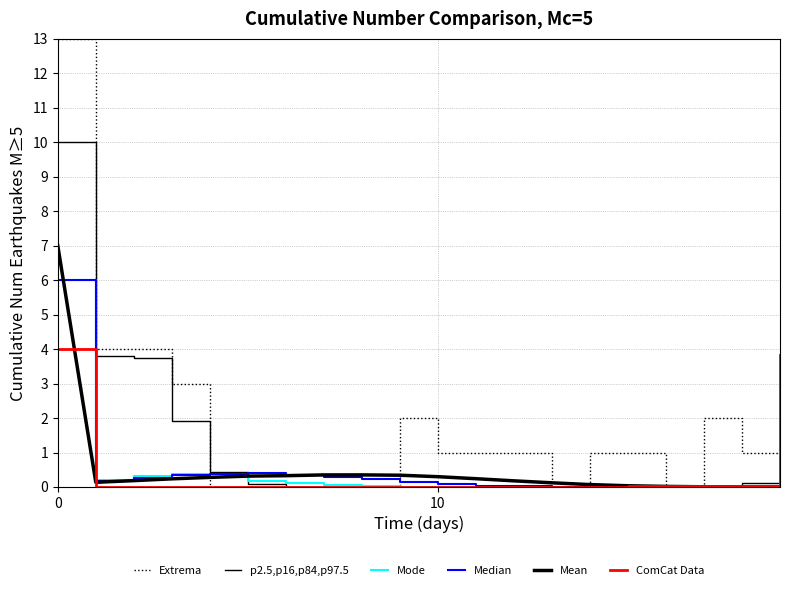

Reading left to right, list all the values displayed in this chart.

Extrema: 13.0	4.0	4.0	3.0	0.0	0.0	0.0	0.0	0.0	2.0	1.0	1.0	1.0	0.0	1.0	1.0	0.0	2.0	1.0	1.0
p2.5,p16,p84,p97.5: 10.0	3.8	3.7	1.9	0.4	0.1	0.0	0.0	0.0	0.0	0.0	0.0	0.0	0.0	0.0	0.0	0.0	0.0	0.1	0.0
Mode: 6.0	0.2	0.3	0.4	0.3	0.2	0.1	0.0	0.0	0.0	0.0	0.0	0.0	0.0	0.0	0.0	0.0	0.0	0.0	0.0
Median: 6.0	0.2	0.3	0.3	0.4	0.4	0.4	0.3	0.2	0.2	0.1	0.0	0.0	0.0	0.0	0.0	0.0	0.0	0.0	0.0
Mean: 7.0	0.1	0.2	0.2	0.3	0.3	0.3	0.3	0.4	0.3	0.3	0.2	0.2	0.1	0.1	0.0	0.0	0.0	0.0	0.0
ComCat Data: 4.0	0.0	0.0	0.0	0.0	0.0	0.0	0.0	0.0	0.0	0.0	0.0	0.0	0.0	0.0	0.0	0.0	0.0	0.0	3.8